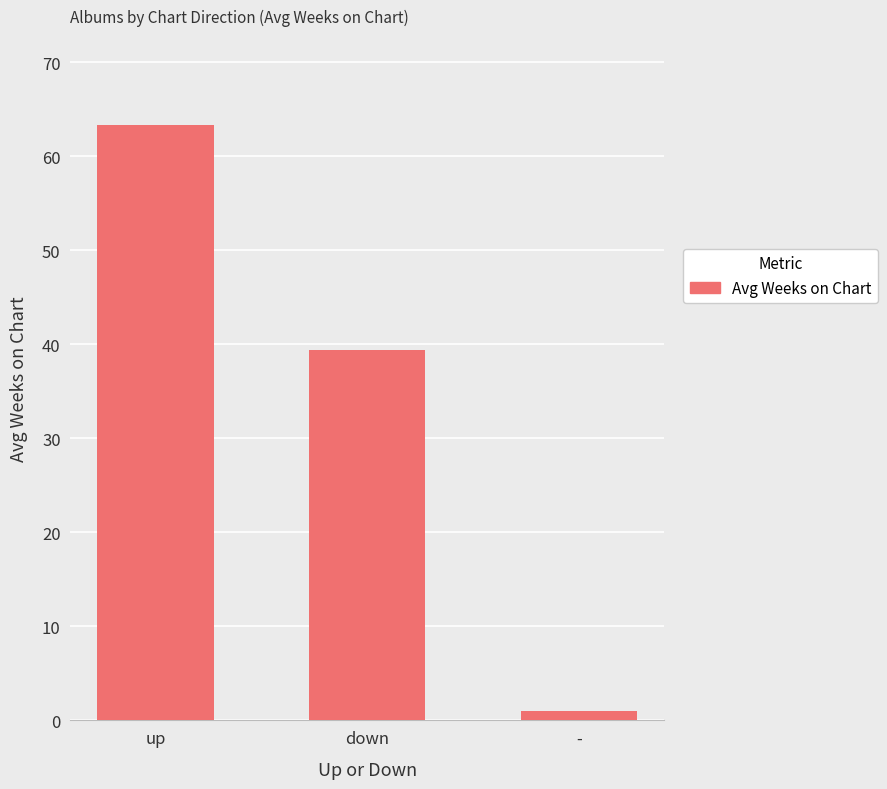

List the labels in order of value, largest first.

up, down, -